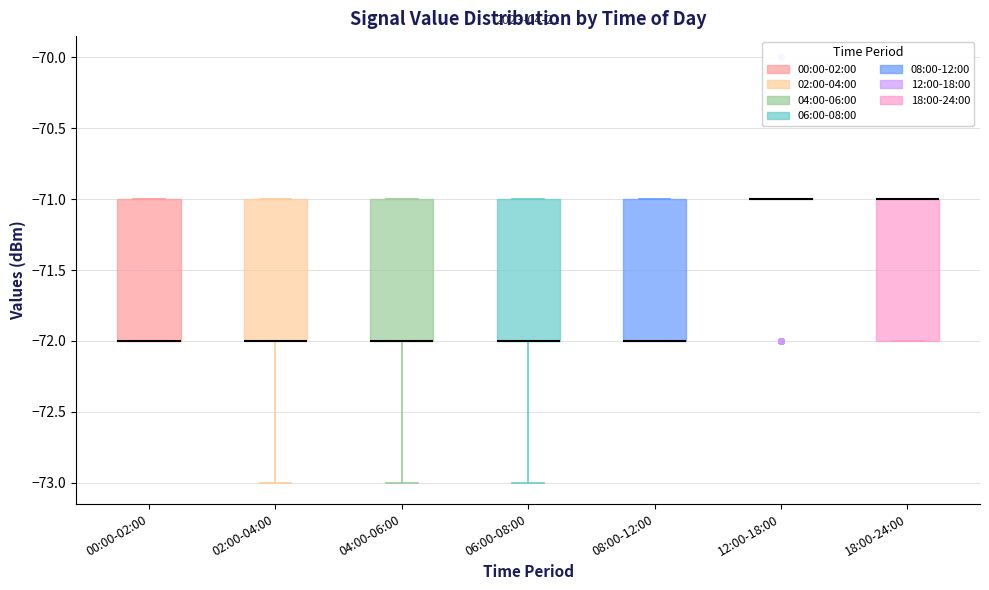

Reading left to right, transcribe this box plot: for each box, give where its median line is, the range the box spans, and where its two whiskers end, as read against the y-axis. The values are not printed on the chart, so give them approximately, as read against the axis.

00:00-02:00: median -72 (drawn on the box's lower edge), box -72 to -71, whiskers -72 to -71
02:00-04:00: median -72 (drawn on the box's lower edge), box -72 to -71, whiskers -73 to -71
04:00-06:00: median -72 (drawn on the box's lower edge), box -72 to -71, whiskers -73 to -71
06:00-08:00: median -72 (drawn on the box's lower edge), box -72 to -71, whiskers -73 to -71
08:00-12:00: median -72 (drawn on the box's lower edge), box -72 to -71, whiskers -72 to -71
12:00-18:00: box collapsed to a line at -71, whiskers -71 to -71
18:00-24:00: median -71 (drawn on the box's upper edge), box -72 to -71, whiskers -72 to -71